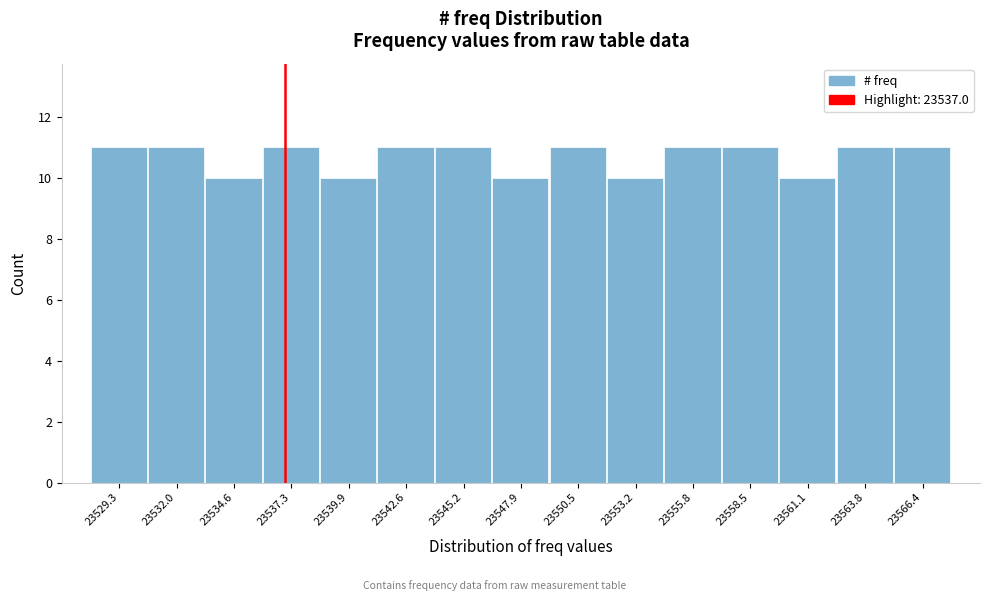

Reading left to right, list every bar in this chart as the range it spans on the x-axis followed by its height. Neither the bar edges nor the heights are printed on the chart, so give them approximately, as read against the axes.

23528.00 to 23530.65: 11
23530.65 to 23533.30: 11
23533.30 to 23535.95: 10
23535.95 to 23538.60: 11
23538.60 to 23541.25: 10
23541.25 to 23543.90: 11
23543.90 to 23546.55: 11
23546.55 to 23549.20: 10
23549.20 to 23551.85: 11
23551.85 to 23554.50: 10
23554.50 to 23557.15: 11
23557.15 to 23559.80: 11
23559.80 to 23562.45: 10
23562.45 to 23565.10: 11
23565.10 to 23567.75: 11